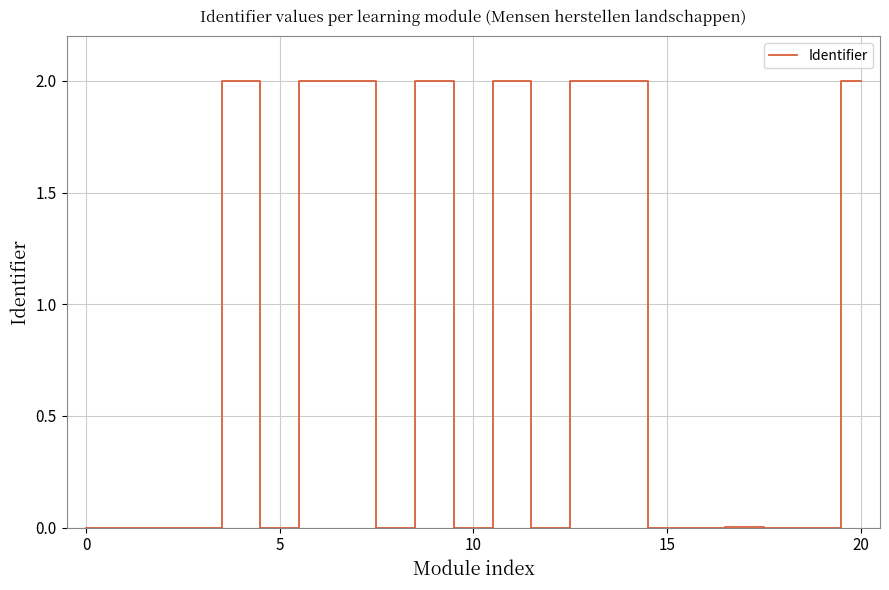

What is the greatest value displayed?

2.0